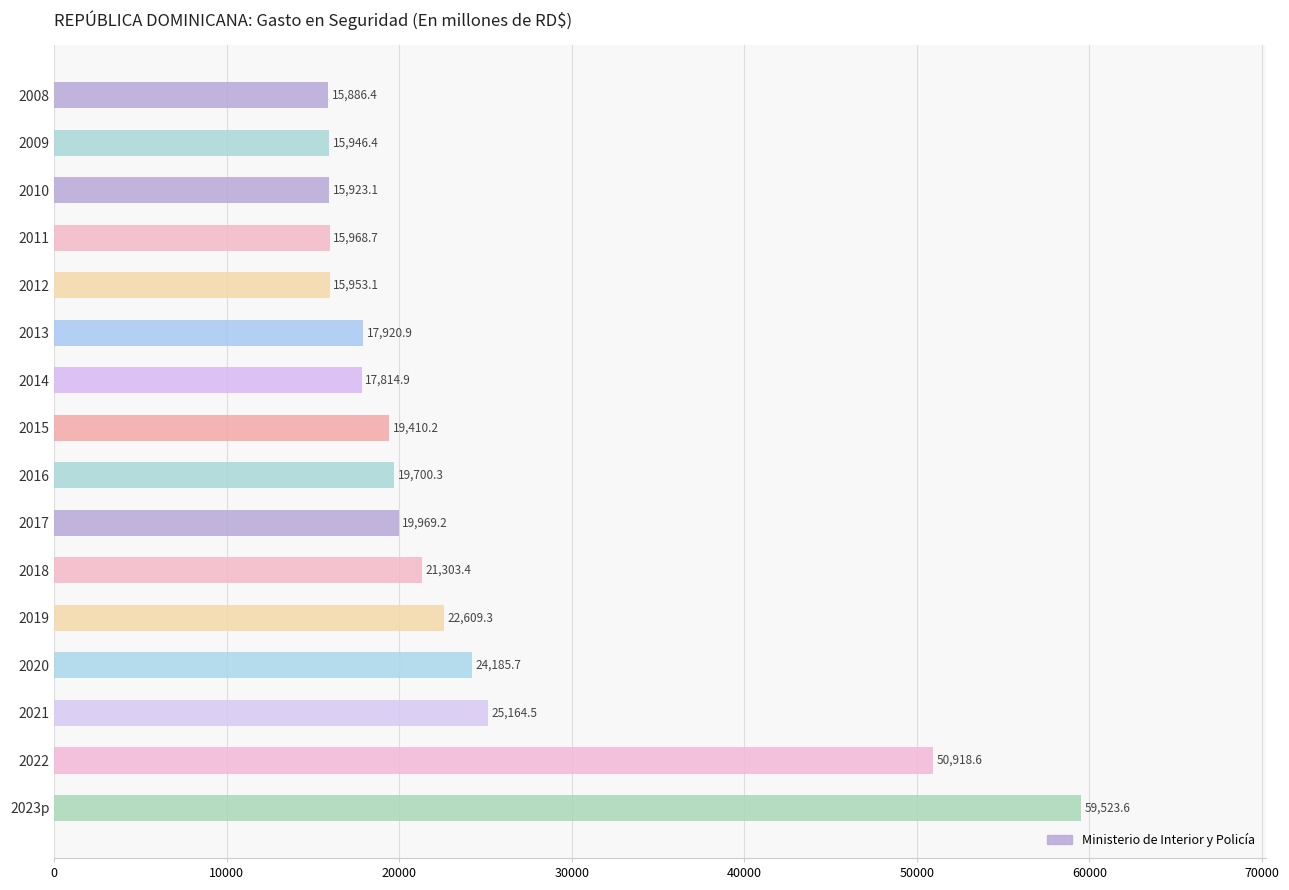

Between 2022 and 2014, which is larger?

2022